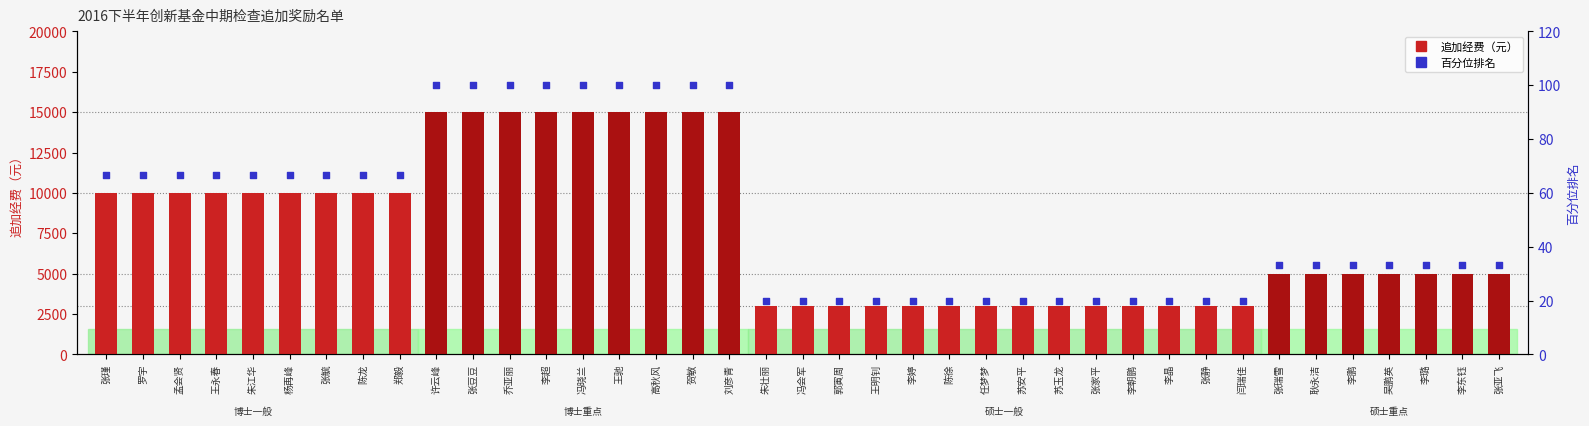

Is the value of 百分位排名 at 张静 greater than the value of 追加经费（元） at 张亚飞?

No